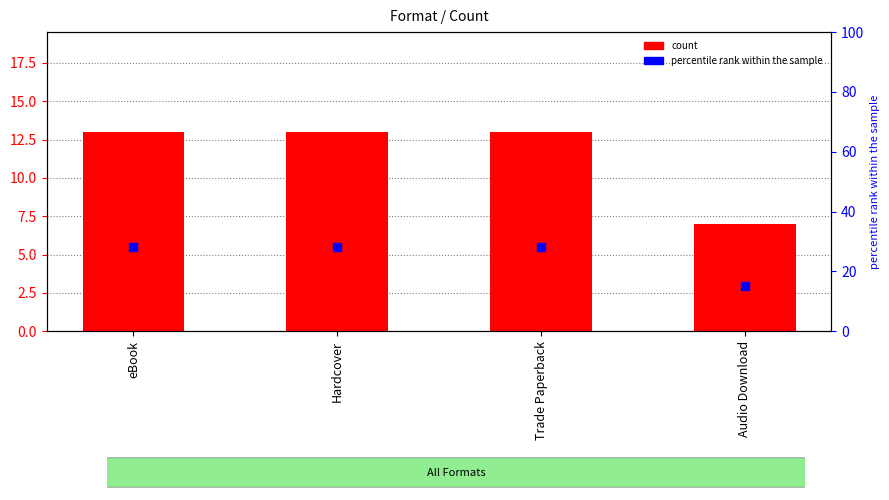

What are all the series names shown in the legend?

count, percentile rank within the sample